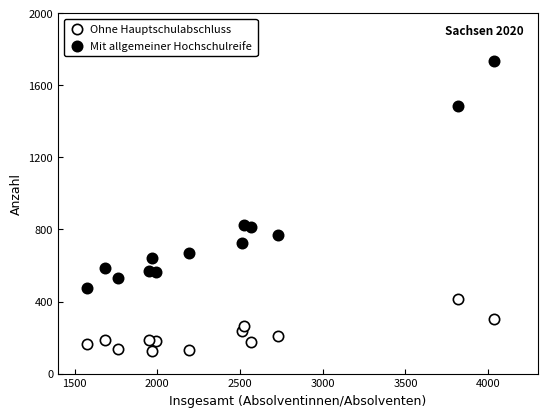

What are all the series names shown in the legend?

Ohne Hauptschulabschluss, Mit allgemeiner Hochschulreife